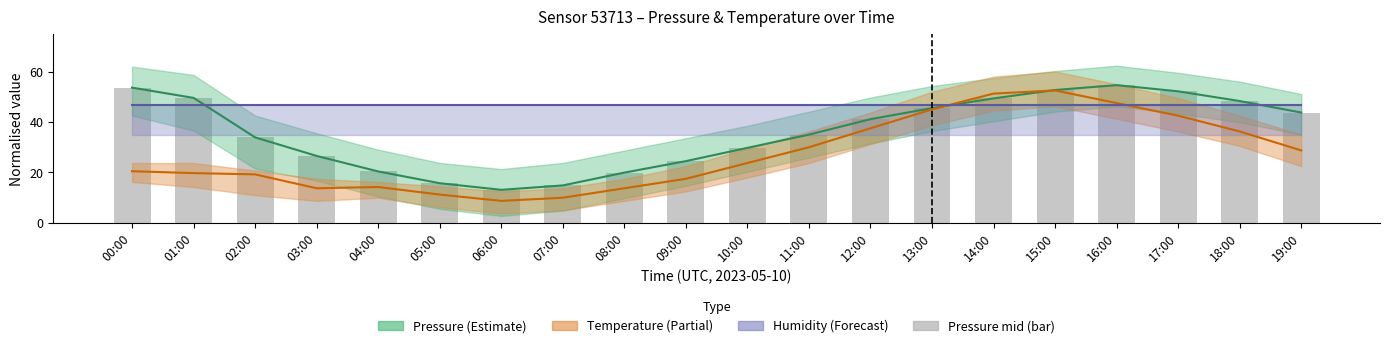

What is the difference between the second highest and minimum values?

40.5